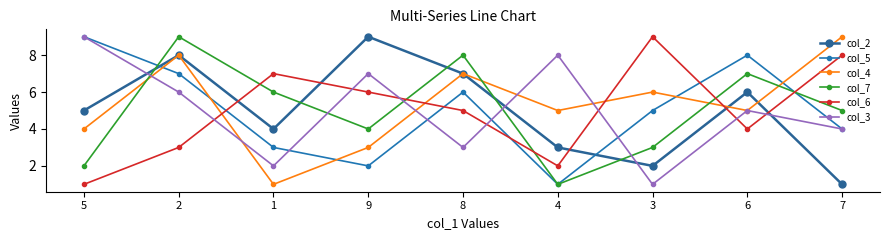

What are all the series names shown in the legend?

col_2, col_5, col_4, col_7, col_6, col_3